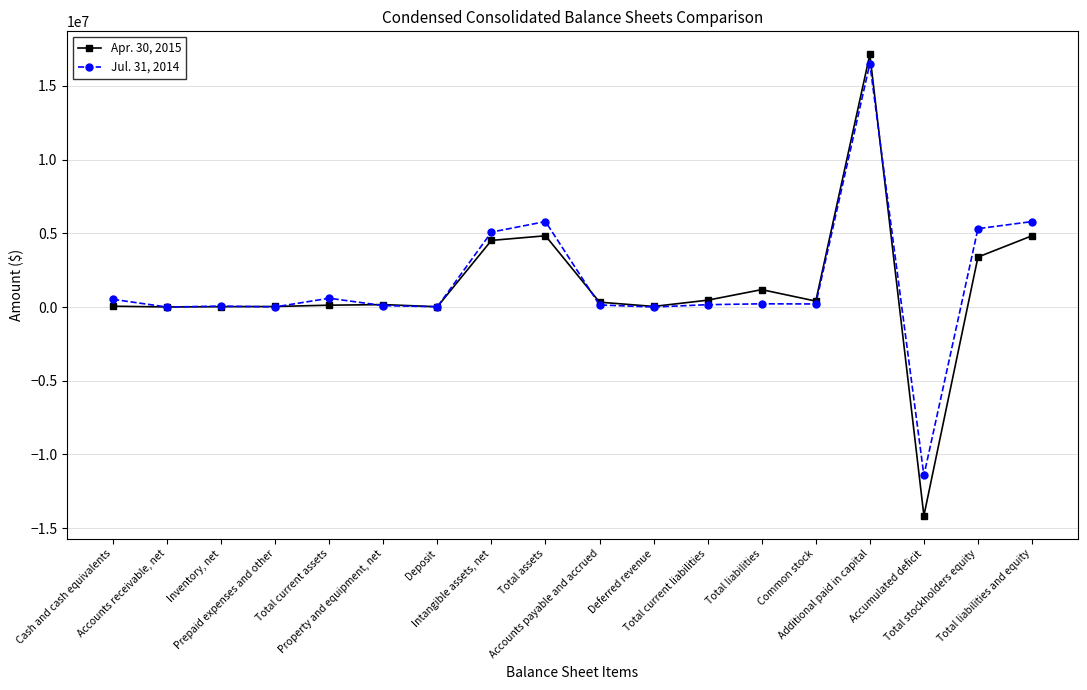

At which label does Jul. 31, 2014 reach its minimum?

Accumulated deficit